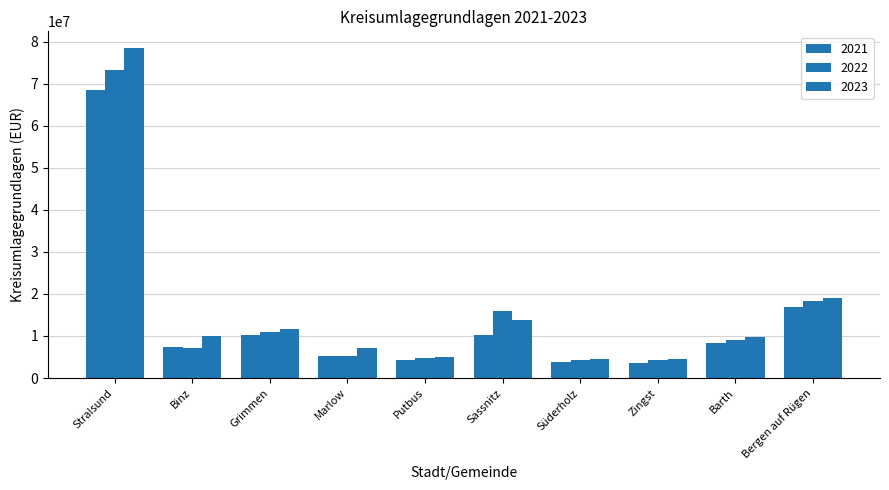

How many data points in 2023 are less than 10011042?

5